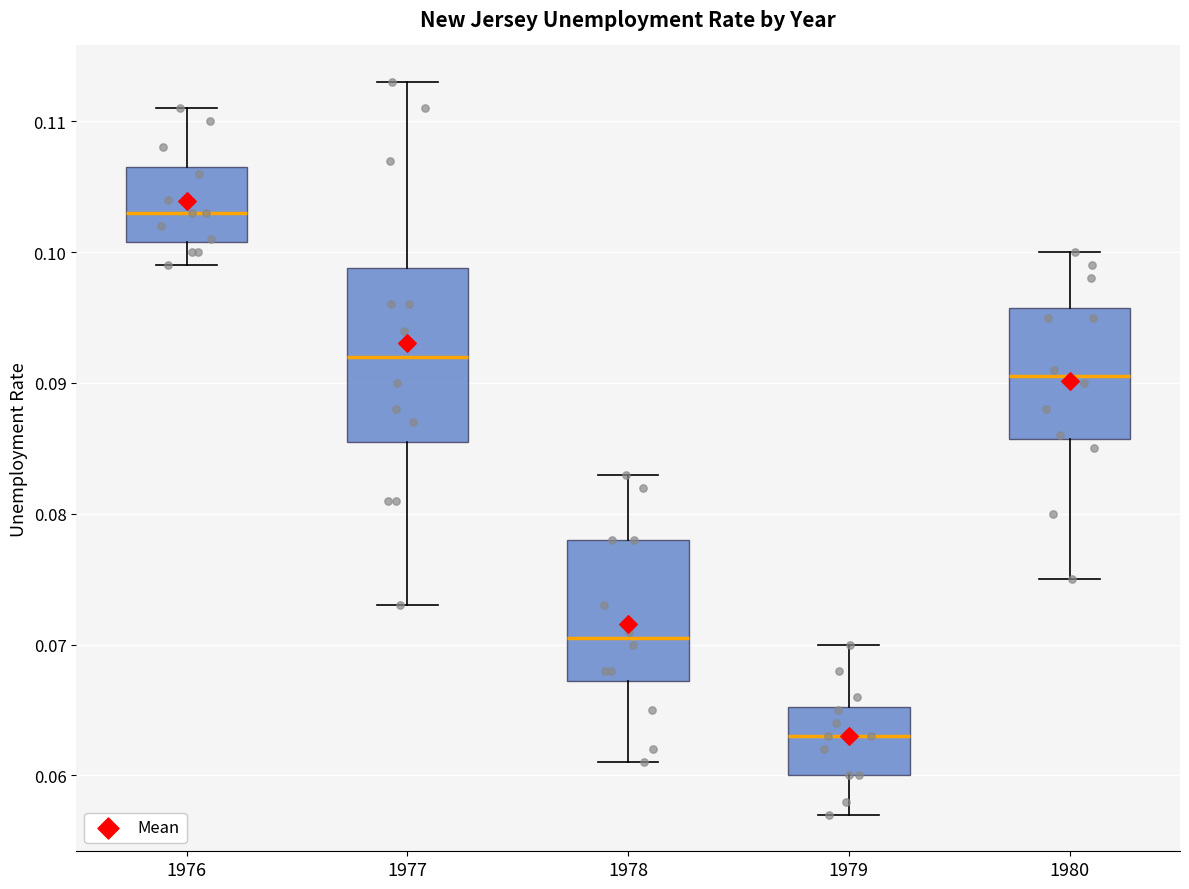

Where is the upper edge of the box at x = 1978 on the y-axis? The values are not printed on the chart, so give them approximately, as read against the axis.

0.078